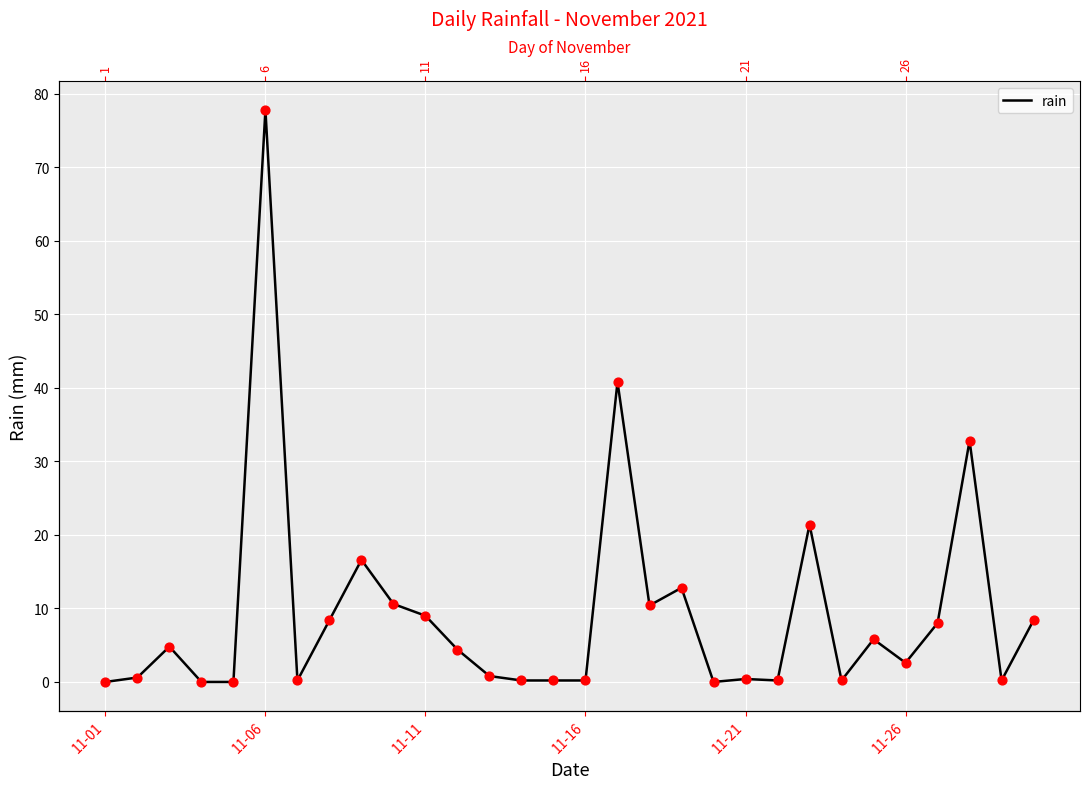

What is the ratio of the value at 10 to the value at 24?

1.6